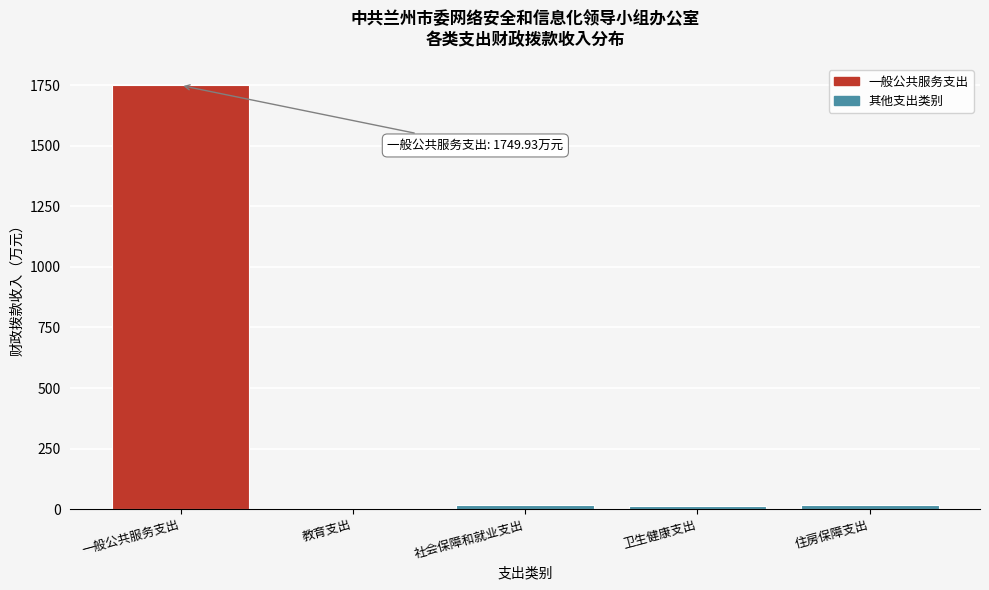

Is it true that the value at 一般公共服务支出 is 1749.9?

True